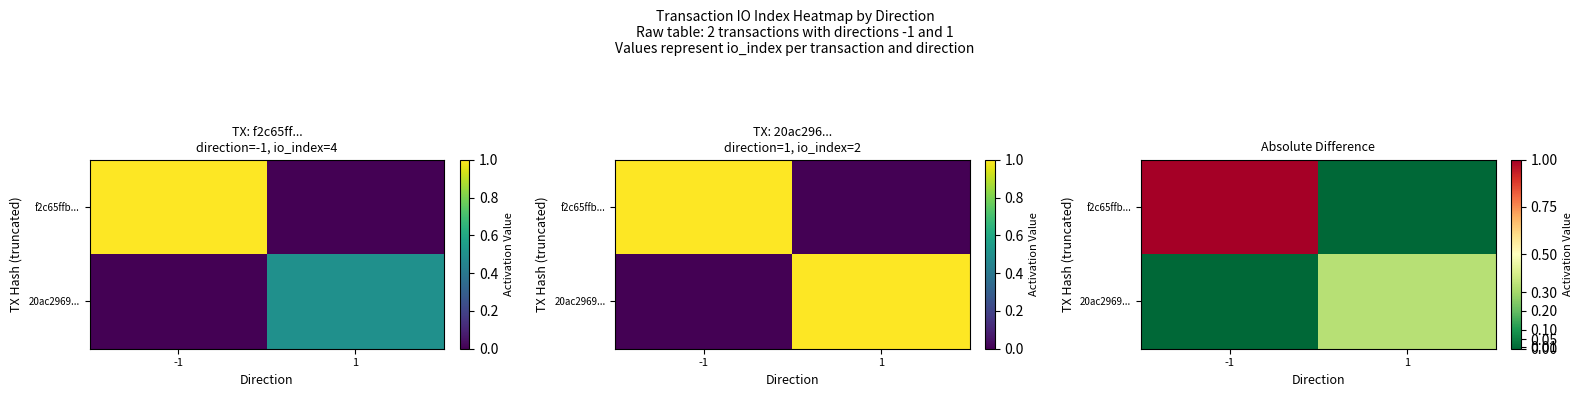

Rank the series by their average value, from lowest to highest.

20ac2969..., f2c65ffb...